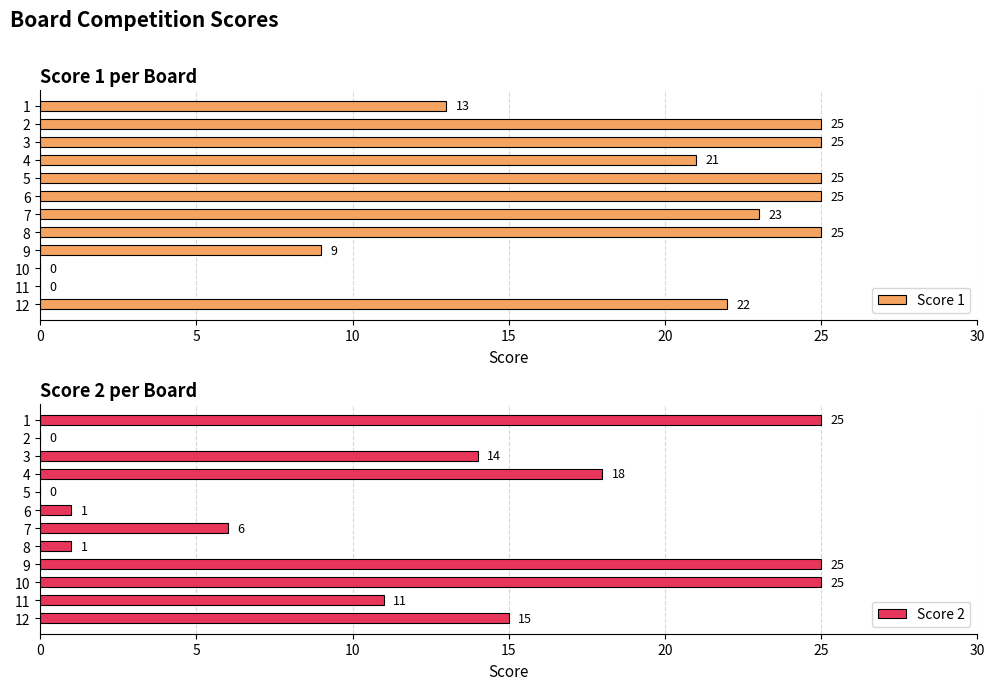

What is the maximum value for Score 1?

25